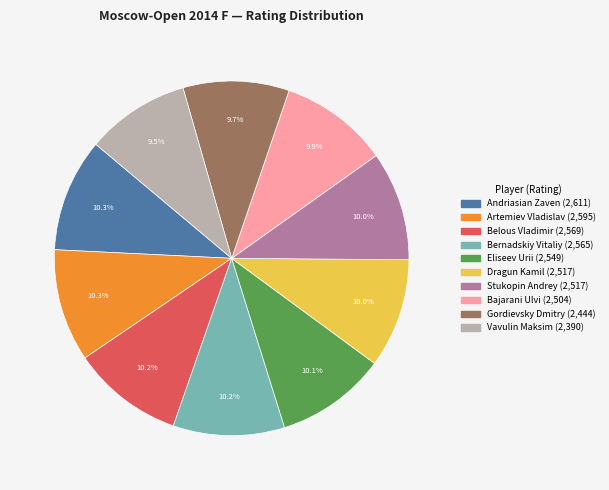

What portion of the pie excludes Stukopin Andrey?

90.0%